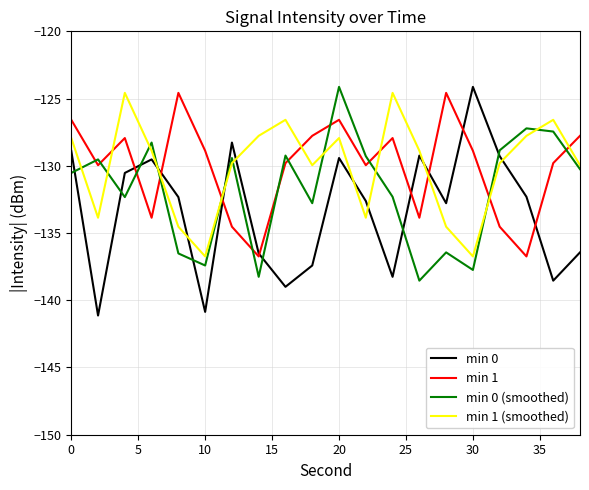

What is the greatest value displayed?

-124.1